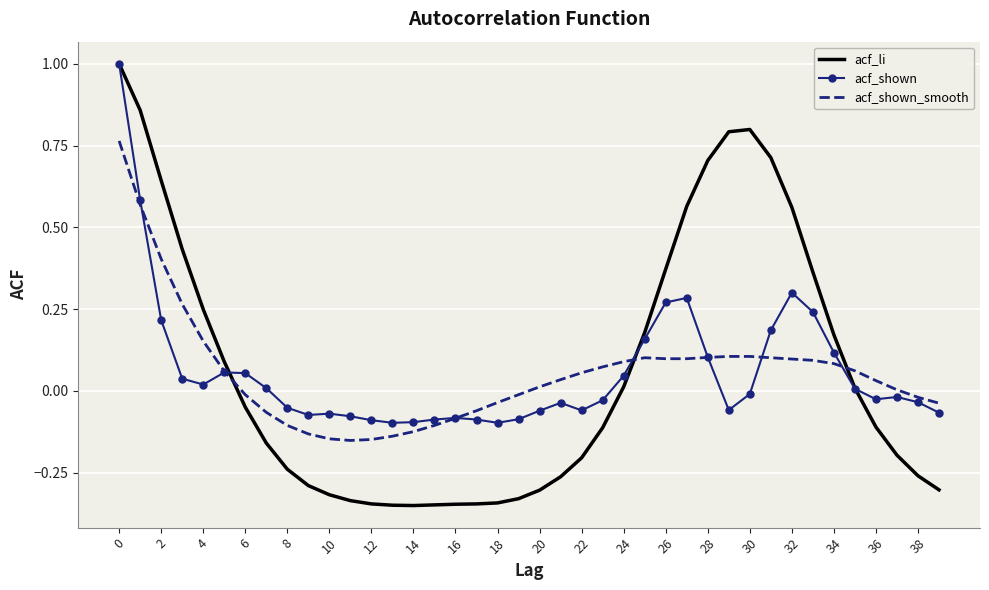

What is the maximum value shown in the chart?

1.0